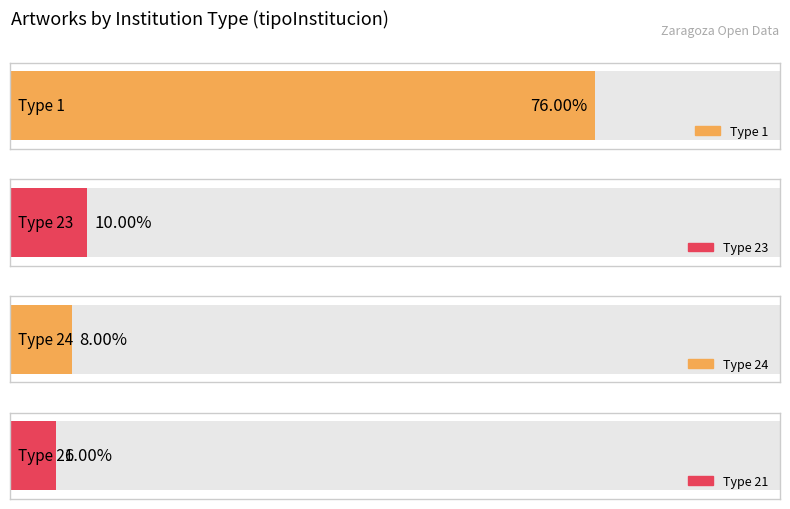

Is it true that the value at 2011-02-11 is 3?

False